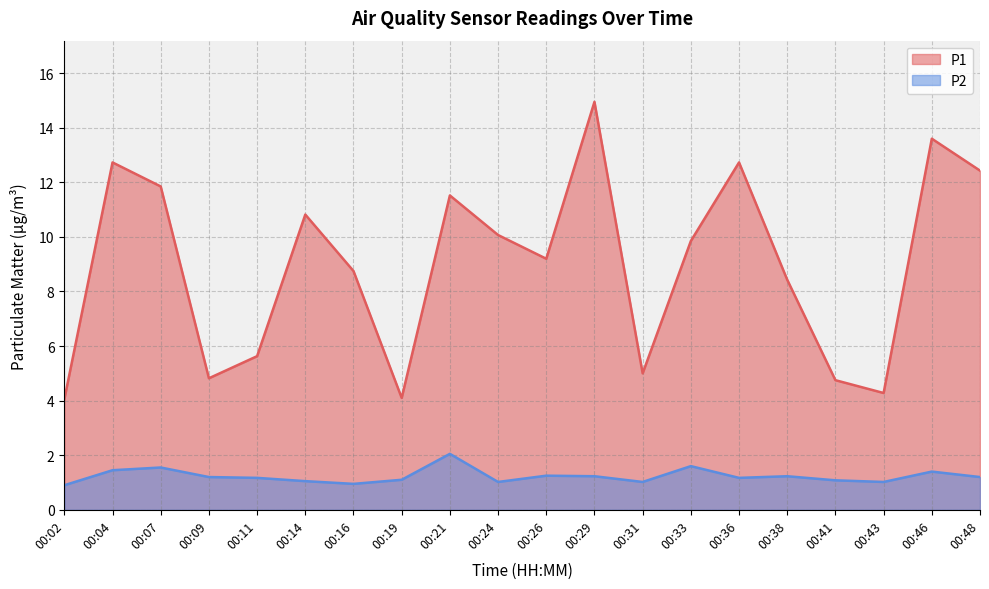

Which label corresponds to the largest value in the chart?

00:29